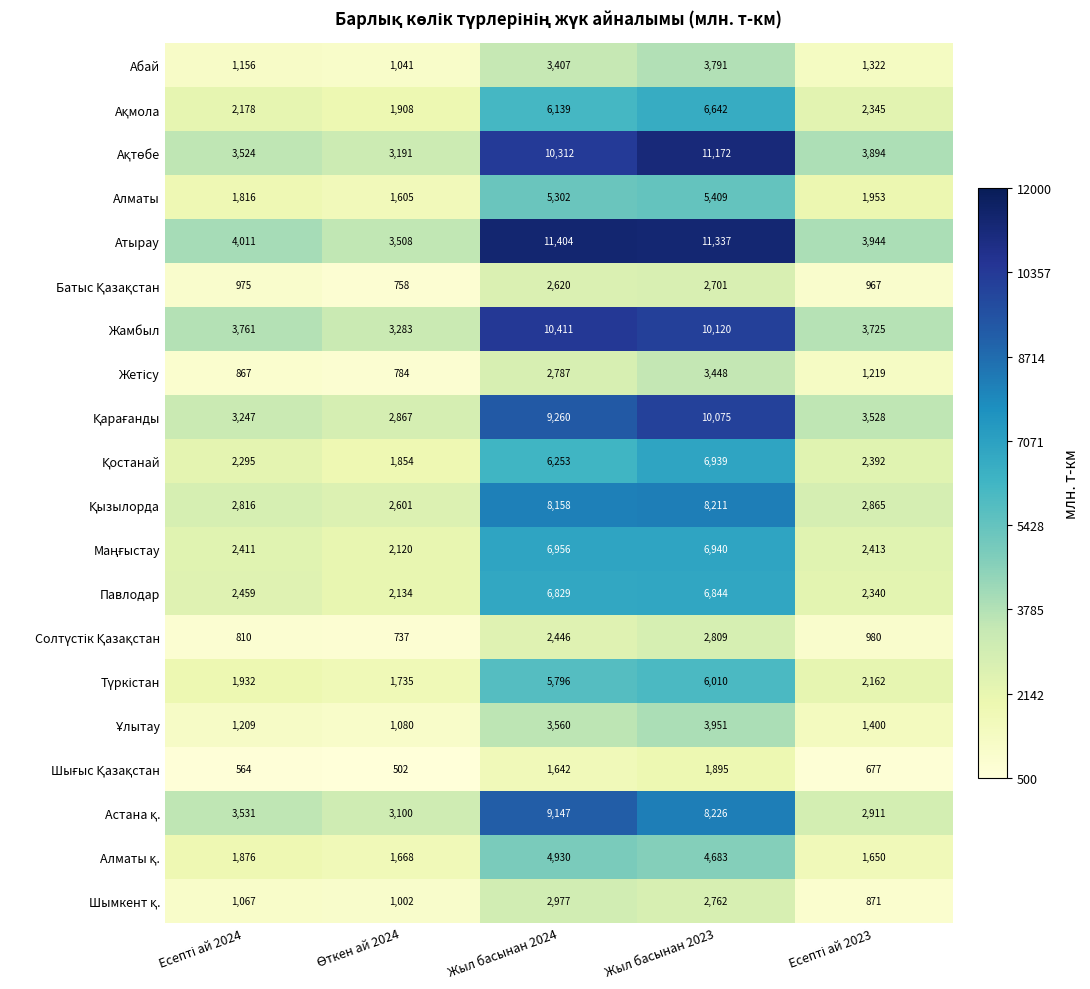

Count the number of data series in this chart.

20